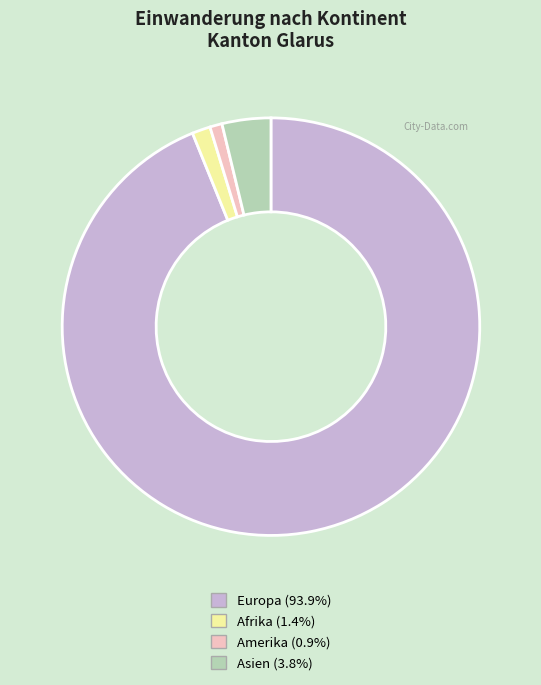

Does any single category account for the majority?

Yes